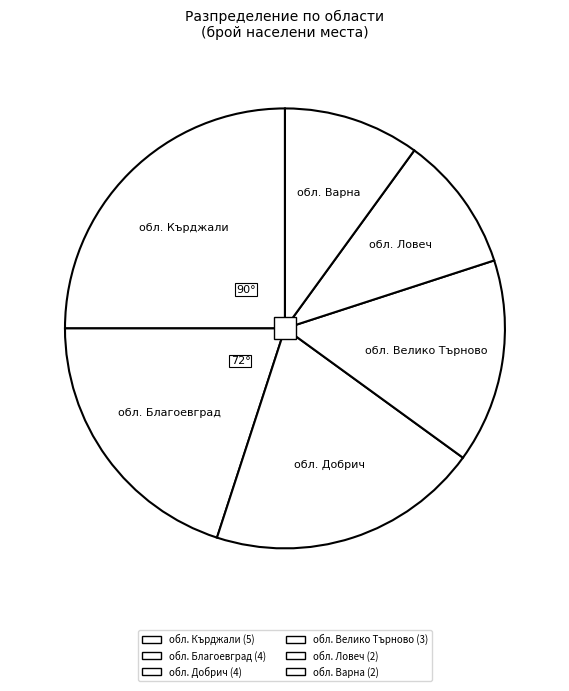

To the nearest percent, what is the average slice percentage?

17%